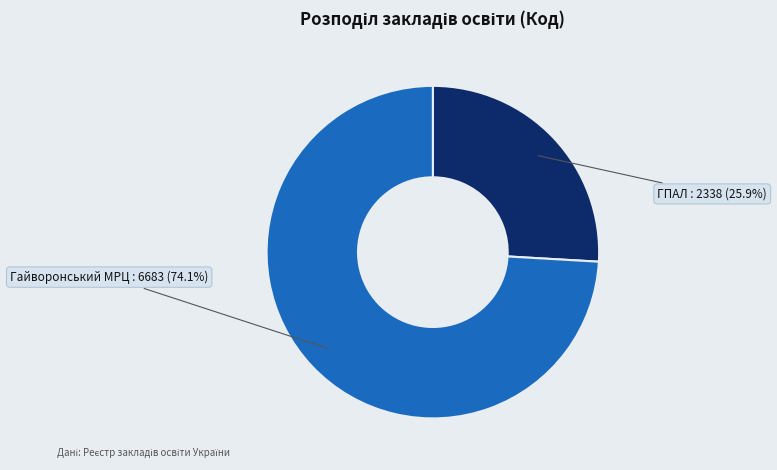

How many segments does this pie chart have?

2